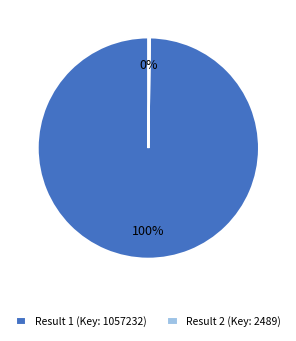

Which category has the biggest portion of the pie?

Result 1 (Key: 1057232)